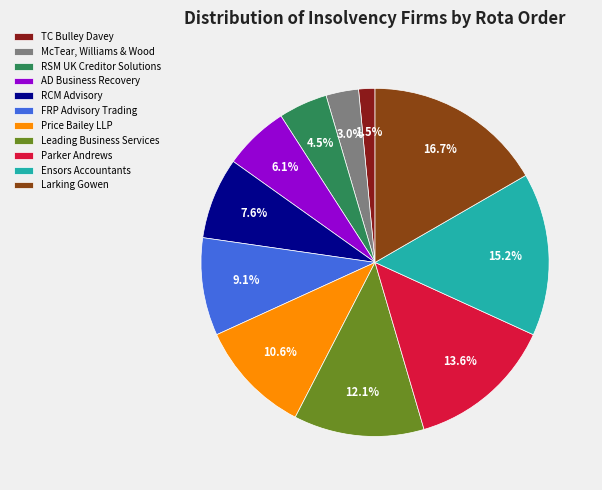

Rank the categories by value from lowest to highest.

TC Bulley Davey, McTear, Williams & Wood, RSM UK Creditor Solutions, AD Business Recovery, RCM Advisory, FRP Advisory Trading, Price Bailey LLP, Leading Business Services, Parker Andrews, Ensors Accountants, Larking Gowen